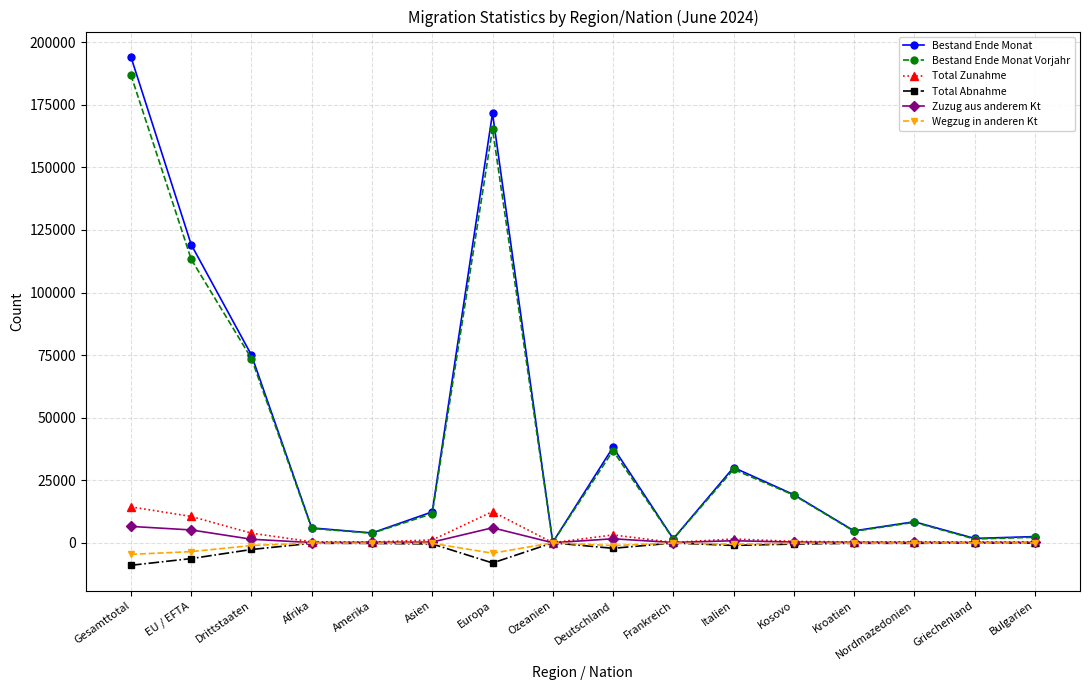

Which category has the highest value in the Bestand Ende Monat Vorjahr series?

Gesamttotal